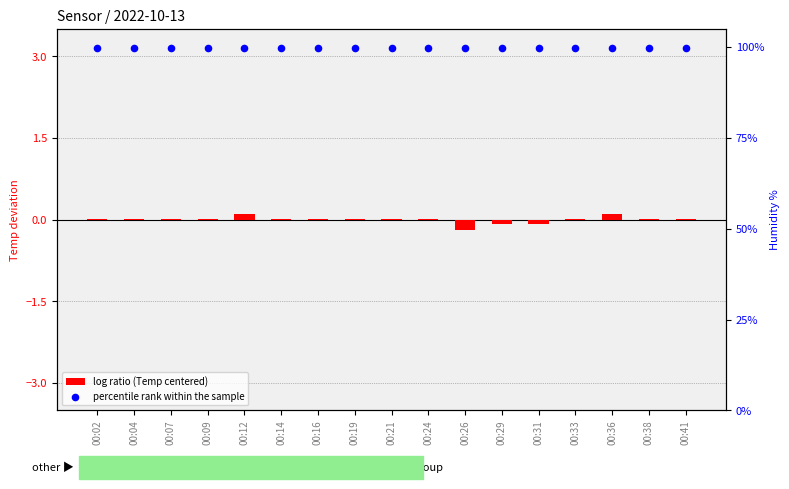

Which series reaches the maximum Y coordinate?

percentile rank within the sample